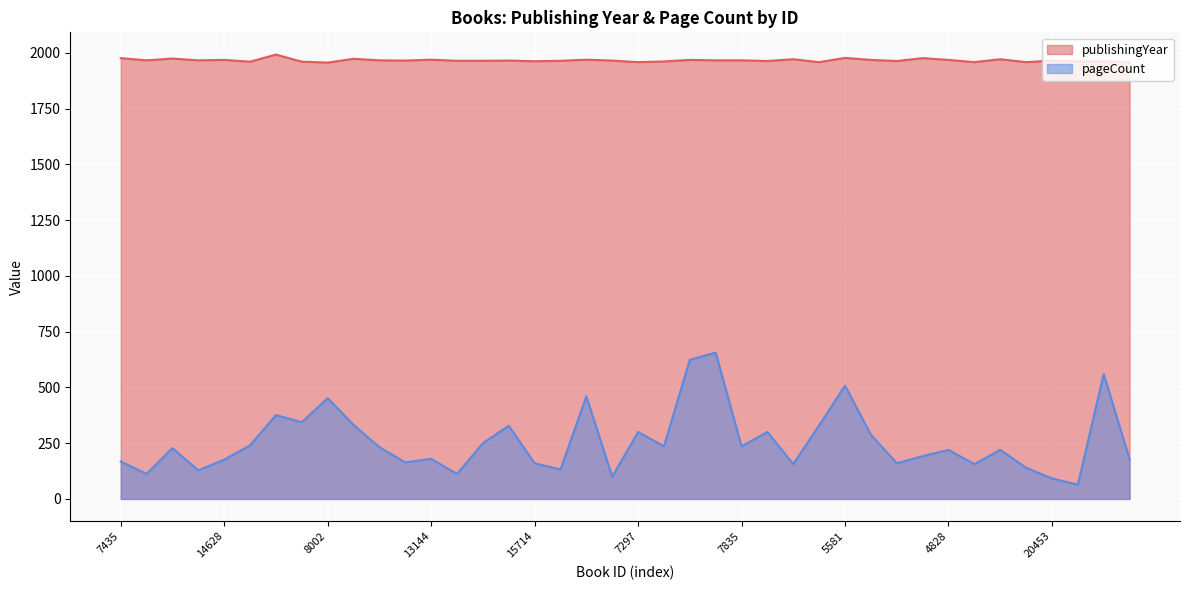

List the labels in order of publishingYear value, smallest first.

8002, 7297, 6076, 16860, 6115, 14535, 805, 6208, 1417, 15714, 19437, 7929, 15788, 4827, 16984, 17497, 17506, 12120, 15711, 17790, 20453, 18704, 20503, 4949, 16268, 7835, 14628, 12170, 207, 4828, 13144, 7285, 5050, 4830, 7236, 19474, 7435, 9947, 5581, 14143